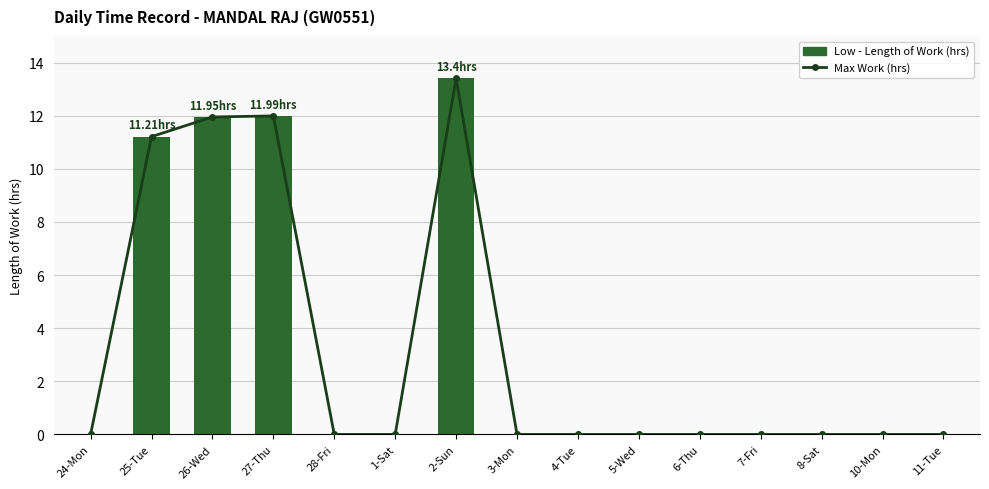

Reading left to right, what are all the values shown in this chart?

Max Work (hrs): 0.0	11.2	11.9	12.0	0.0	0.0	13.4	0.0	0.0	0.0	0.0	0.0	0.0	0.0	0.0
Low - Length of Work (hrs): 0.0	11.2	11.9	12.0	0.0	0.0	13.4	0.0	0.0	0.0	0.0	0.0	0.0	0.0	0.0